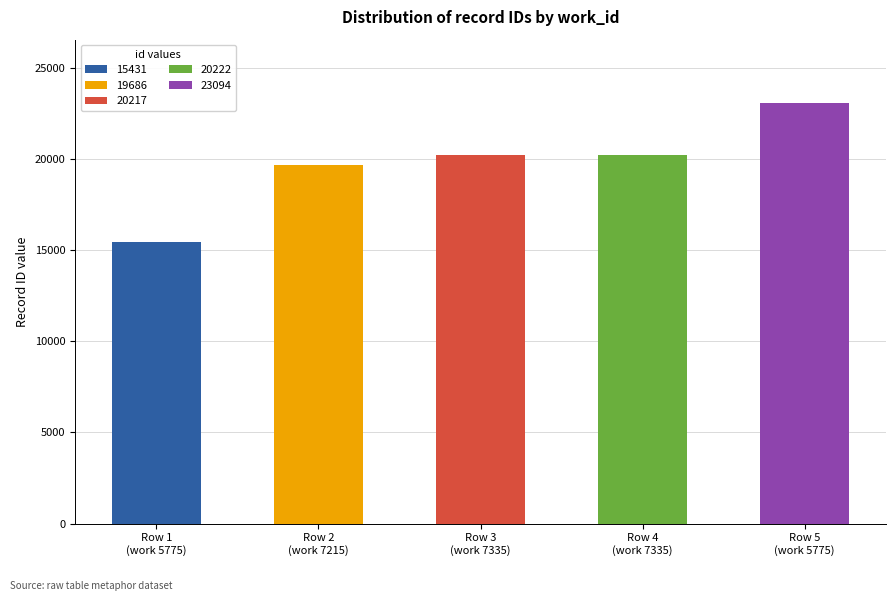

At which label does the data first exceed 20217?

7335